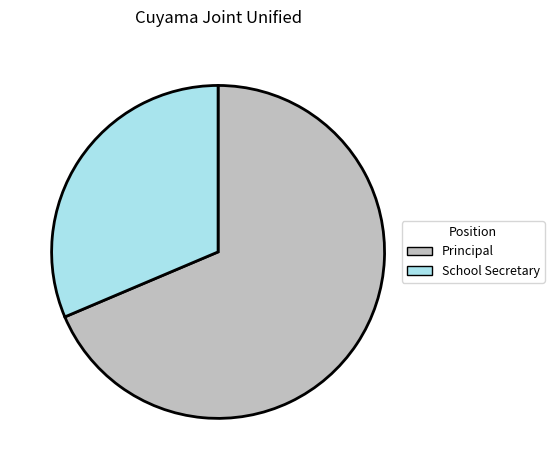

What is the largest slice in the pie chart?

Principal